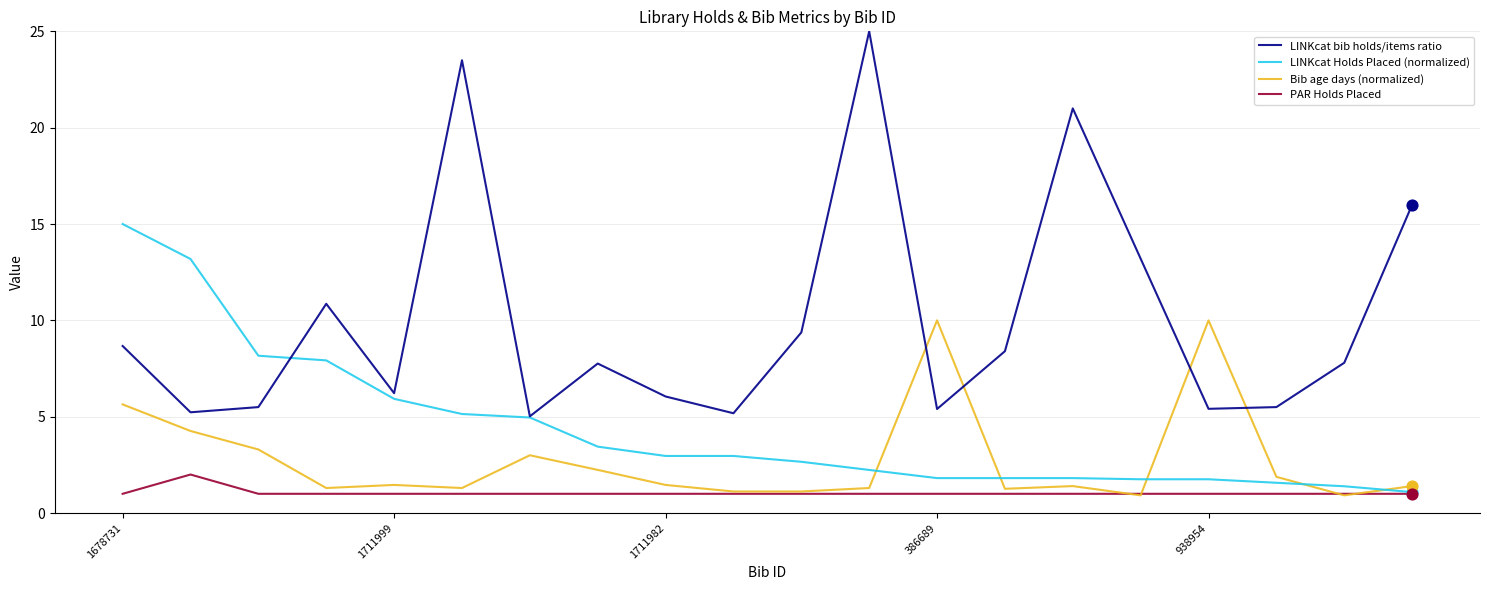

What are all the series names shown in the legend?

LINKcat bib holds/items ratio, LINKcat Holds Placed (normalized), Bib age days (normalized), PAR Holds Placed